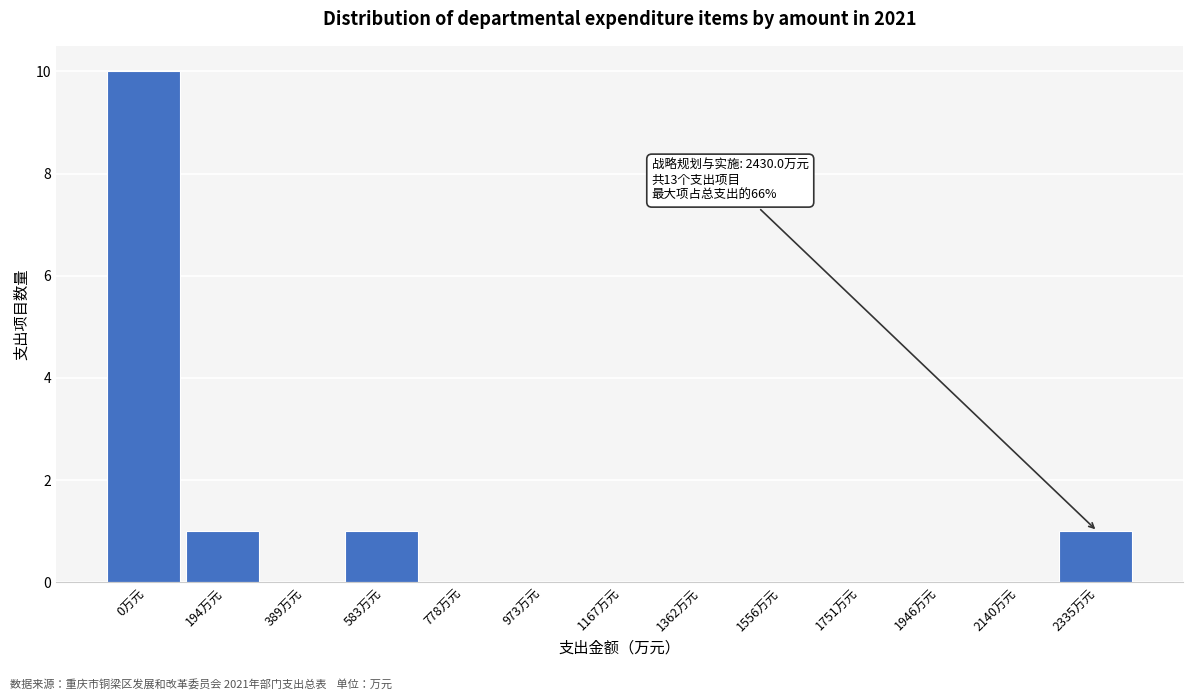

Reading right to left, what are all the values shown in this chart?

2335万元=1	2140万元=0	1946万元=0	1751万元=0	1556万元=0	1362万元=0	1167万元=0	973万元=0	778万元=0	583万元=1	389万元=0	194万元=1	0万元=10